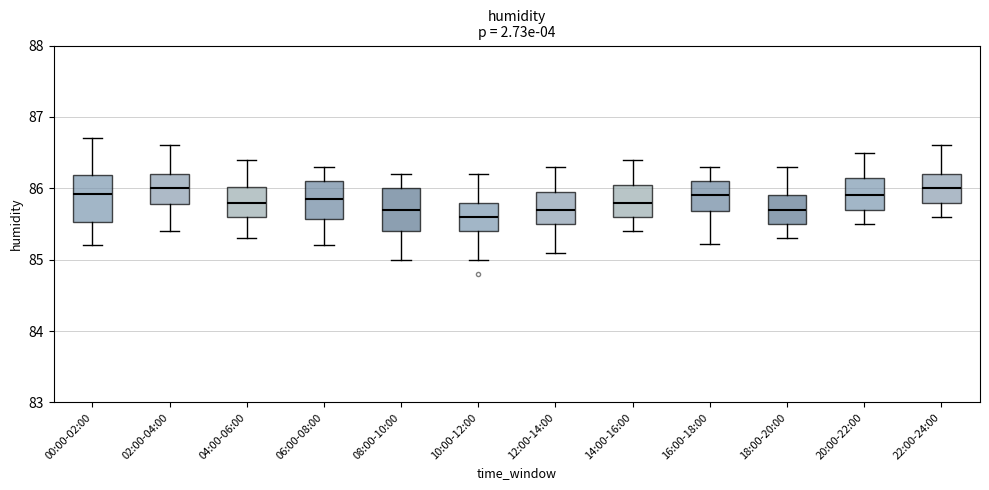

Reading left to right, read every box against the y-axis: the position of its median line, the range the box covers, and the ends of its whiskers. The values are not printed on the chart, so give them approximately, as read against the axis.

00:00-02:00: median 85.9, box 85.5 to 86.2, whiskers 85.2 to 86.7
02:00-04:00: median 86.0, box 85.8 to 86.2, whiskers 85.4 to 86.6
04:00-06:00: median 85.8, box 85.6 to 86.0, whiskers 85.3 to 86.4
06:00-08:00: median 85.9, box 85.6 to 86.1, whiskers 85.2 to 86.3
08:00-10:00: median 85.7, box 85.4 to 86.0, whiskers 85.0 to 86.2
10:00-12:00: median 85.6, box 85.4 to 85.8, whiskers 85.0 to 86.2
12:00-14:00: median 85.7, box 85.5 to 86.0, whiskers 85.1 to 86.3
14:00-16:00: median 85.8, box 85.6 to 86.1, whiskers 85.4 to 86.4
16:00-18:00: median 85.9, box 85.7 to 86.1, whiskers 85.2 to 86.3
18:00-20:00: median 85.7, box 85.5 to 85.9, whiskers 85.3 to 86.3
20:00-22:00: median 85.9, box 85.7 to 86.2, whiskers 85.5 to 86.5
22:00-24:00: median 86.0, box 85.8 to 86.2, whiskers 85.6 to 86.6